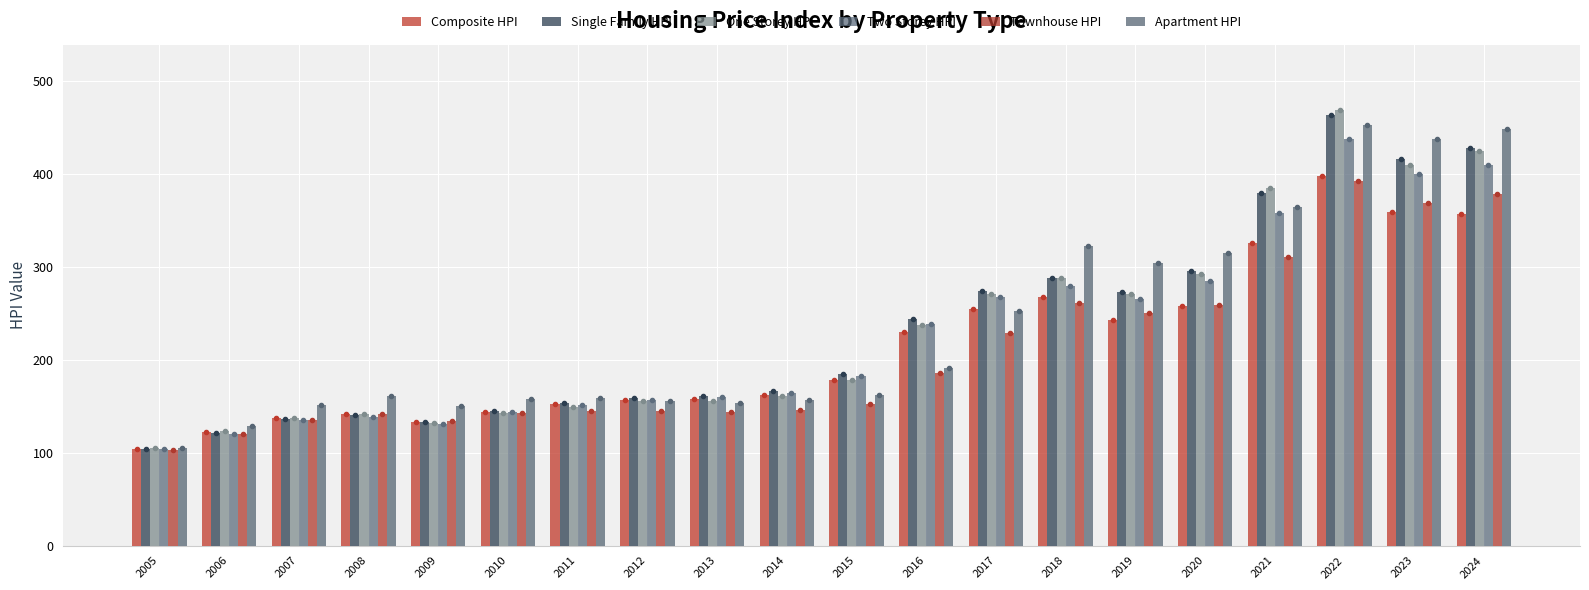

Reading left to right, transcribe all the data shown in this chart.

Composite HPI: 2005=104.4	2006=122.2	2007=137.5	2008=141.7	2009=133.1	2010=144.4	2011=152.6	2012=157.3	2013=158.3	2014=162.7	2015=178.5	2016=230.0	2017=255.3	2018=267.6	2019=242.8	2020=257.7	2021=325.5	2022=397.8	2023=359.0	2024=357.7
Single Family HPI: 2005=104.6	2006=121.8	2007=136.3	2008=140.3	2009=133.1	2010=145.2	2011=153.8	2012=159.5	2013=161.4	2014=166.4	2015=185.0	2016=243.6	2017=274.6	2018=288.5	2019=273.4	2020=296.0	2021=379.8	2022=463.7	2023=416.8	2024=428.6
One Storey HPI: 2005=105.4	2006=123.2	2007=137.9	2008=141.5	2009=132.4	2010=142.5	2011=149.4	2012=155.6	2013=156.1	2014=161.3	2015=178.8	2016=237.9	2017=270.6	2018=288.4	2019=271.0	2020=292.7	2021=385.2	2022=469.2	2023=410.5	2024=425.2
Two Storey HPI: 2005=103.8	2006=120.5	2007=134.9	2008=138.6	2009=131.4	2010=143.4	2011=151.7	2012=157.1	2013=160.0	2014=164.6	2015=182.3	2016=238.2	2017=268.0	2018=279.6	2019=265.9	2020=285.5	2021=358.8	2022=438.2	2023=400.0	2024=410.4
Townhouse HPI: 2005=103.5	2006=120.3	2007=135.3	2008=142.1	2009=133.9	2010=143.0	2011=144.8	2012=144.5	2013=143.4	2014=146.4	2015=152.4	2016=185.5	2017=228.8	2018=261.7	2019=250.3	2020=259.5	2021=311.1	2022=393.1	2023=369.3	2024=378.5
Apartment HPI: 2005=105.0	2006=129.3	2007=151.6	2008=161.5	2009=150.9	2010=158.1	2011=159.3	2012=155.6	2013=153.2	2014=156.4	2015=162.1	2016=191.7	2017=252.4	2018=322.8	2019=304.6	2020=315.1	2021=365.1	2022=453.5	2023=438.0	2024=448.9